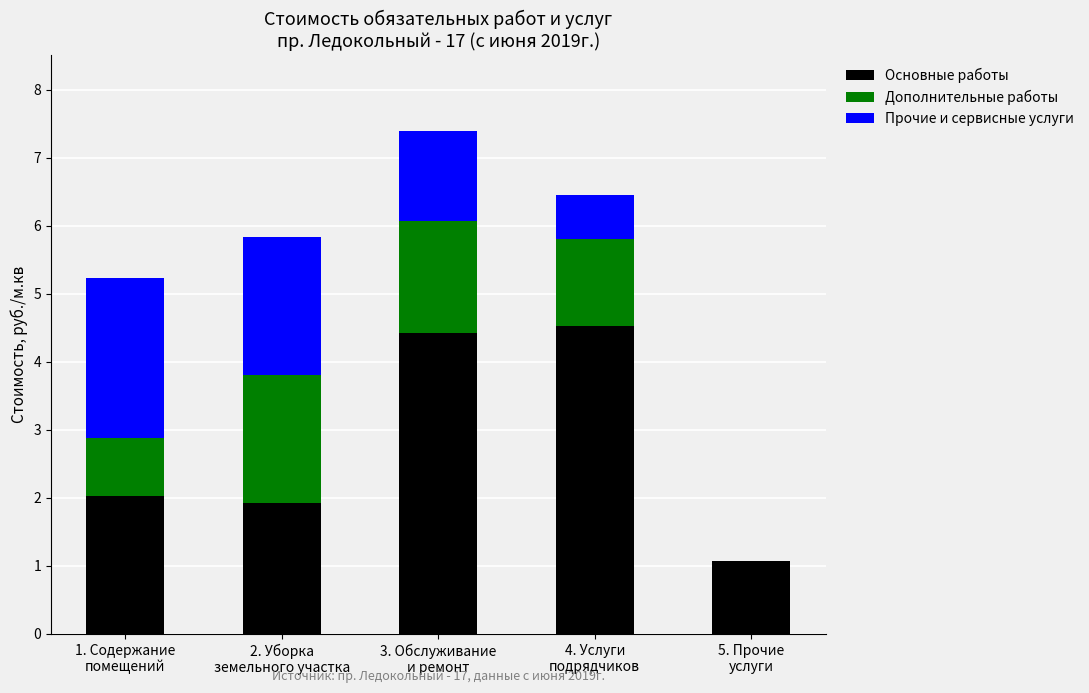

At which label does Основные работы first exceed 2?

1. Содержание
помещений